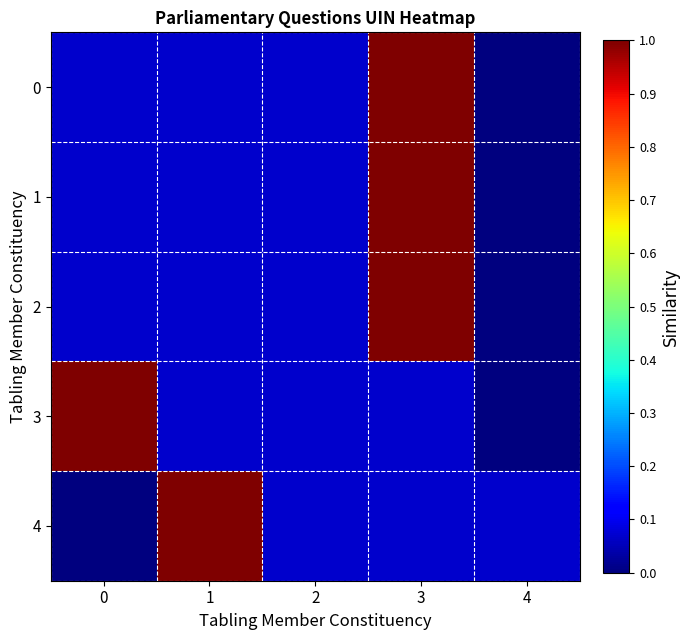

Rank the series by their maximum value, from lowest to highest.

0, 1, 2, 3, 4